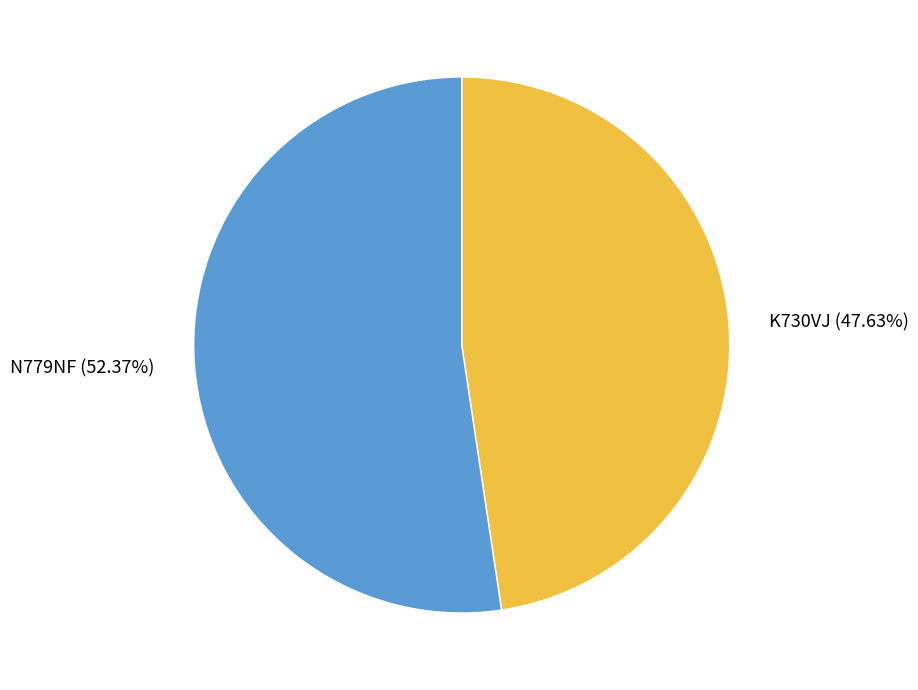

Rank the categories by value from highest to lowest.

N779NF, K730VJ